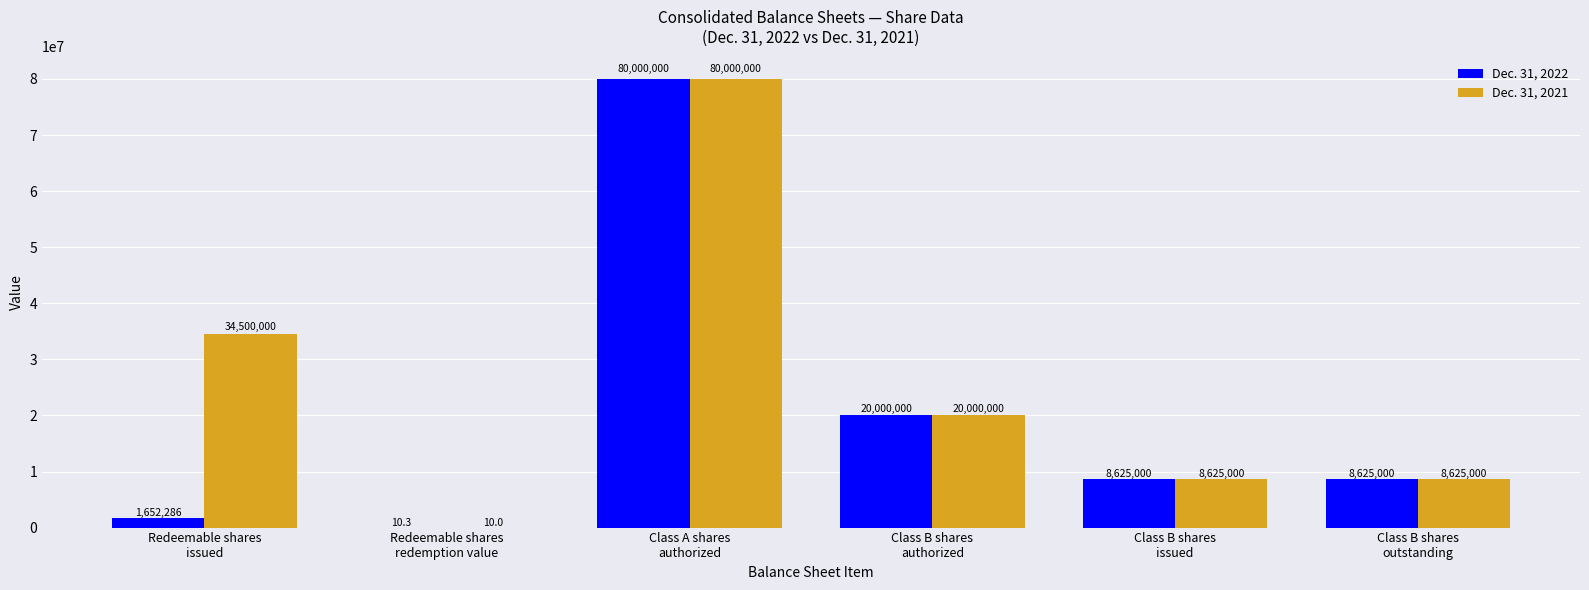

Reading right to left, extract all data points from this chart.

Dec. 31, 2022: 8625000.0	8625000.0	20000000.0	80000000.0	10.3	1652286.0
Dec. 31, 2021: 8625000.0	8625000.0	20000000.0	80000000.0	10.0	34500000.0